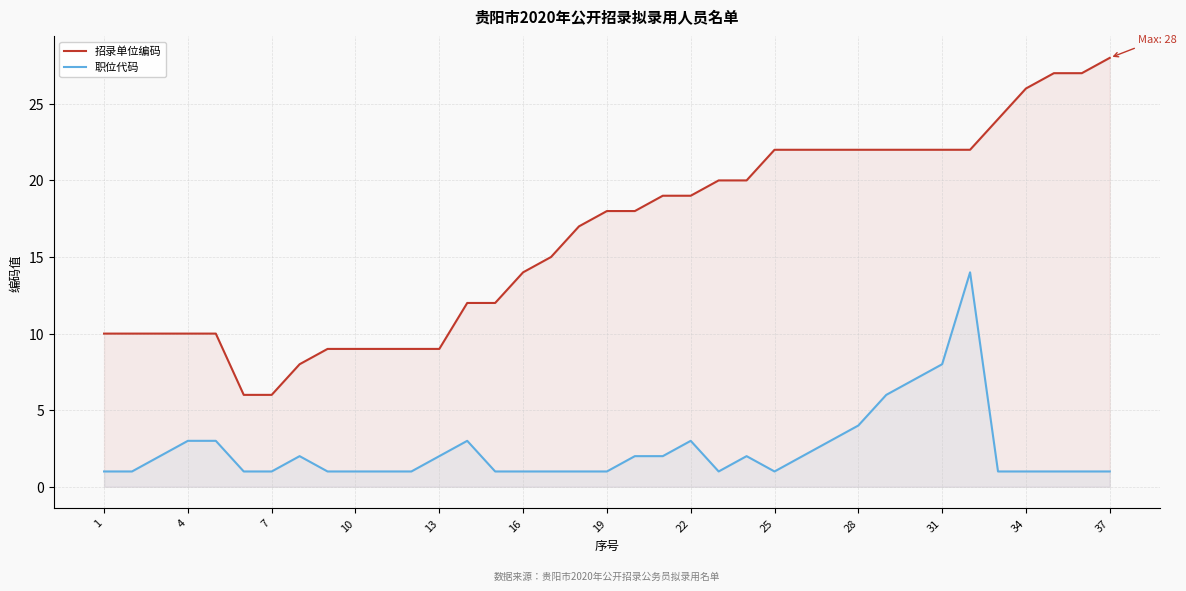

How many data points in 招录单位编码 are less than 18?

18